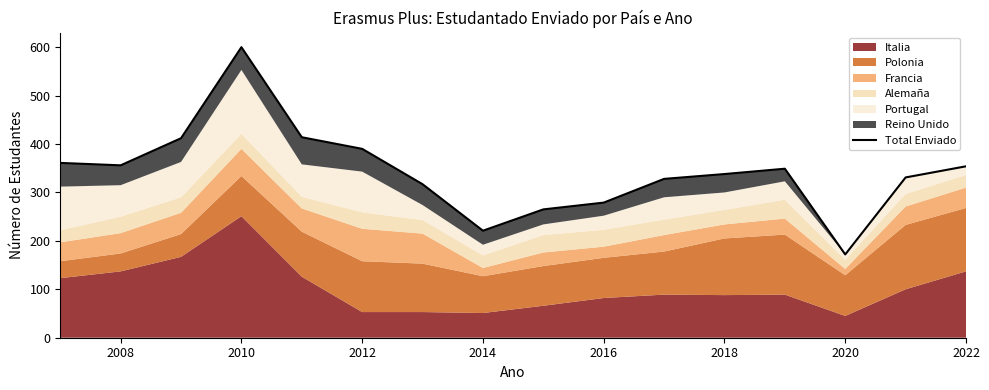

Is it true that the value at 2020 is 291?

False